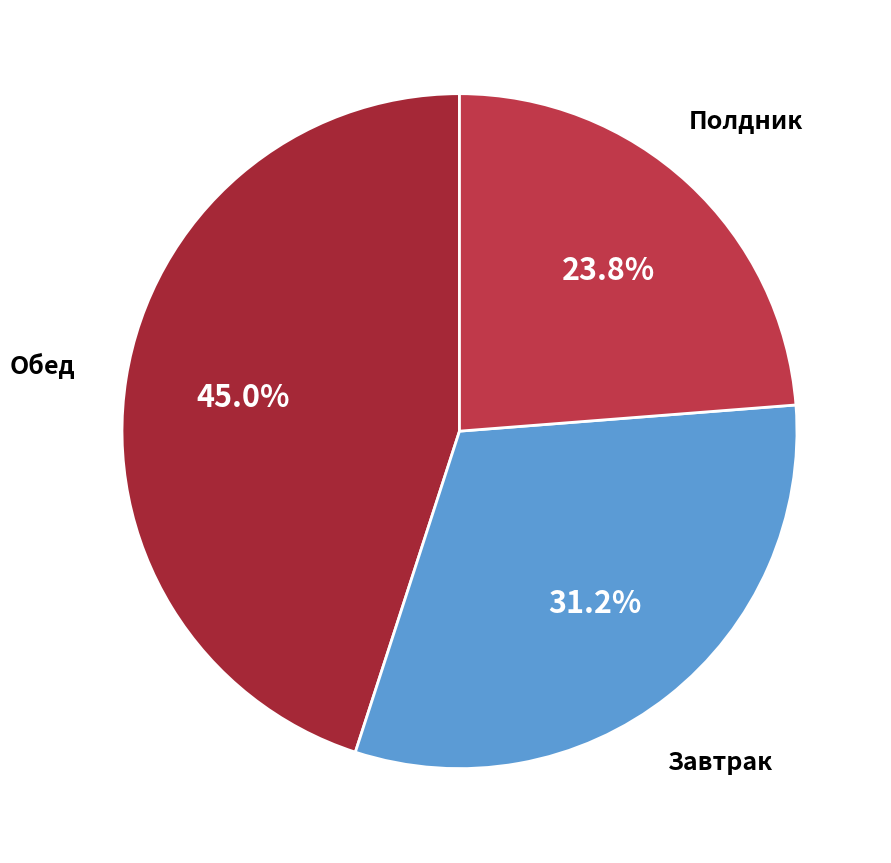

How many segments does this pie chart have?

3